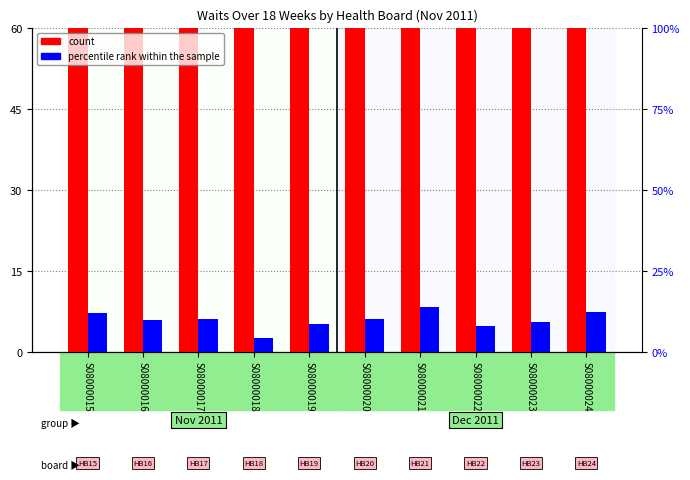

Which series has the largest range (max minus min)?

count